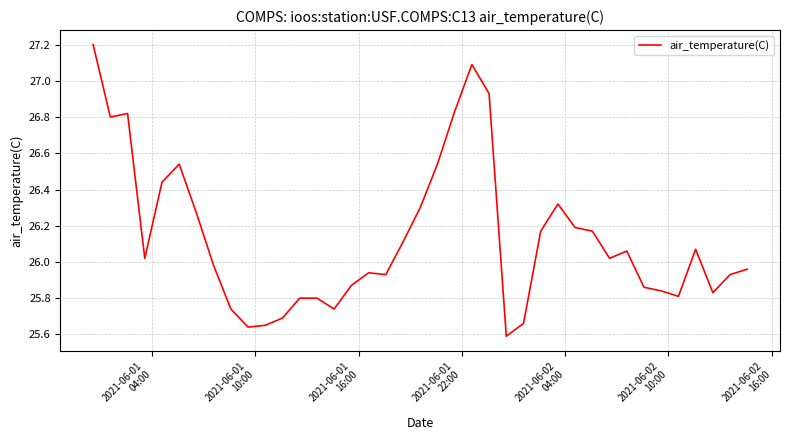

What is the maximum value shown in the chart?

27.2